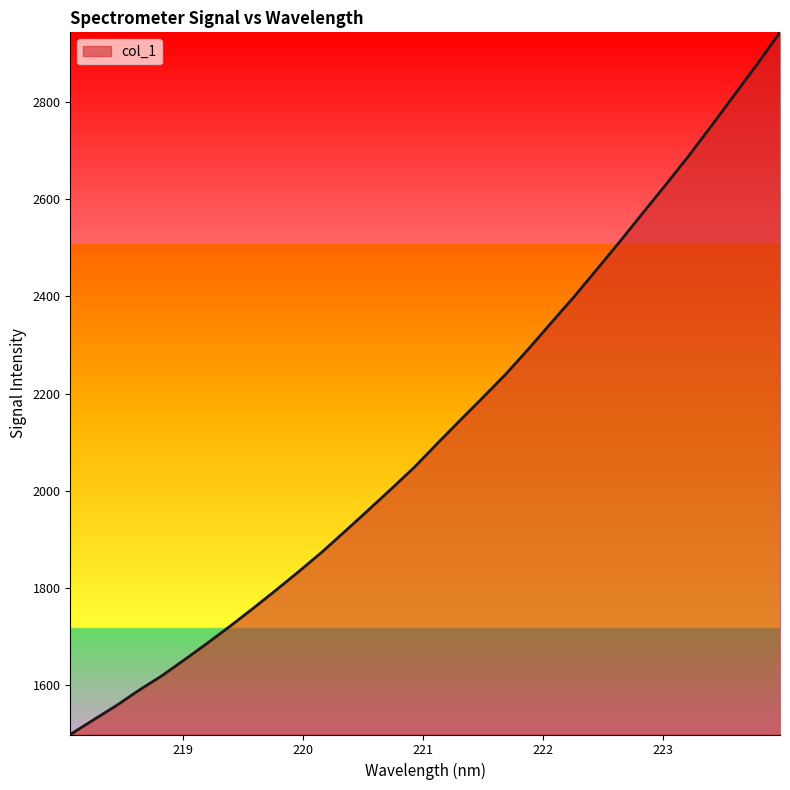

How many categories are shown in the chart?

32